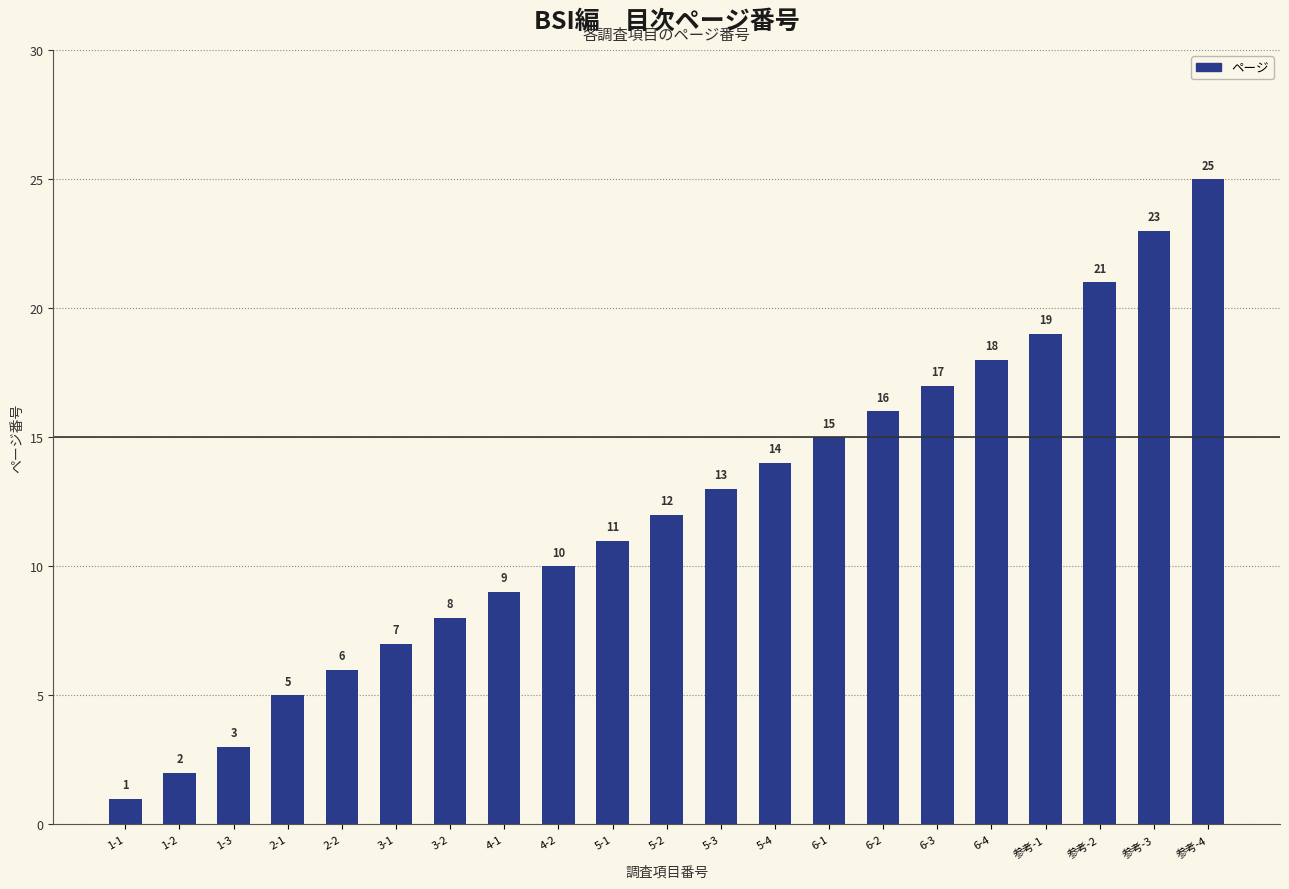

The chart shows a value of 12 at 6-4. True or false?

False